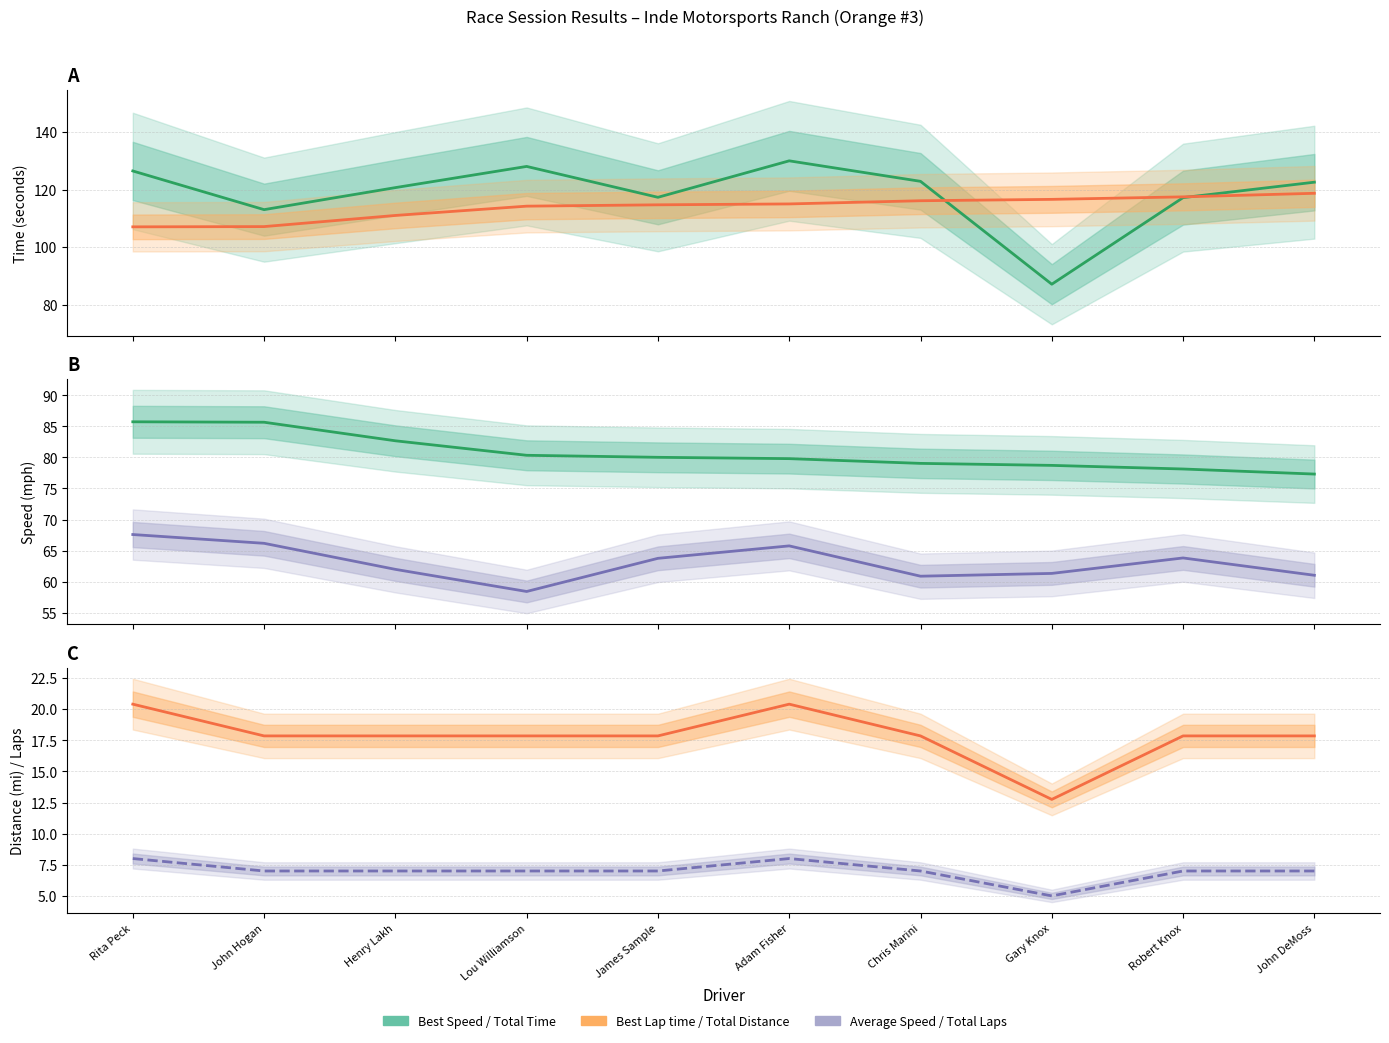

Which series has the largest total across all categories?

Total Time